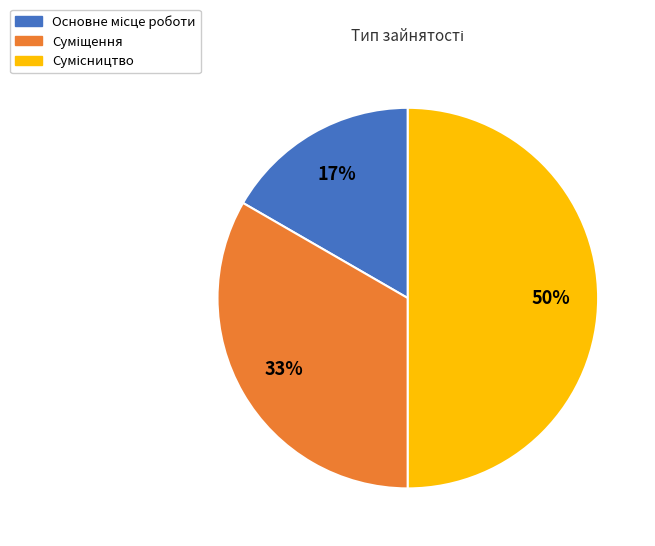

To the nearest percent, what is the average slice percentage?

33%